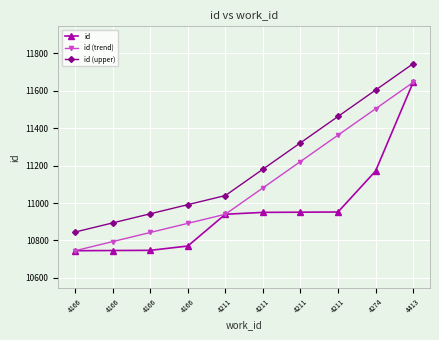

How many lines are shown in the chart?

3